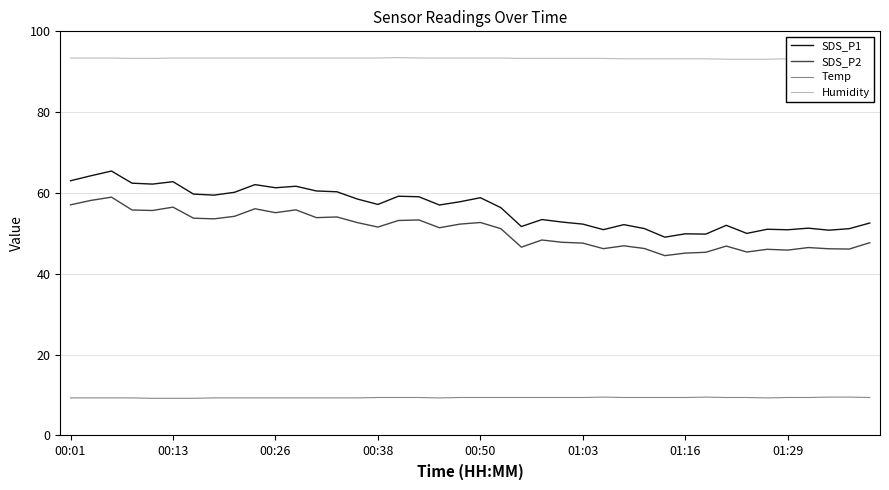

Is it true that Humidity equals 93.4 at 19?

True